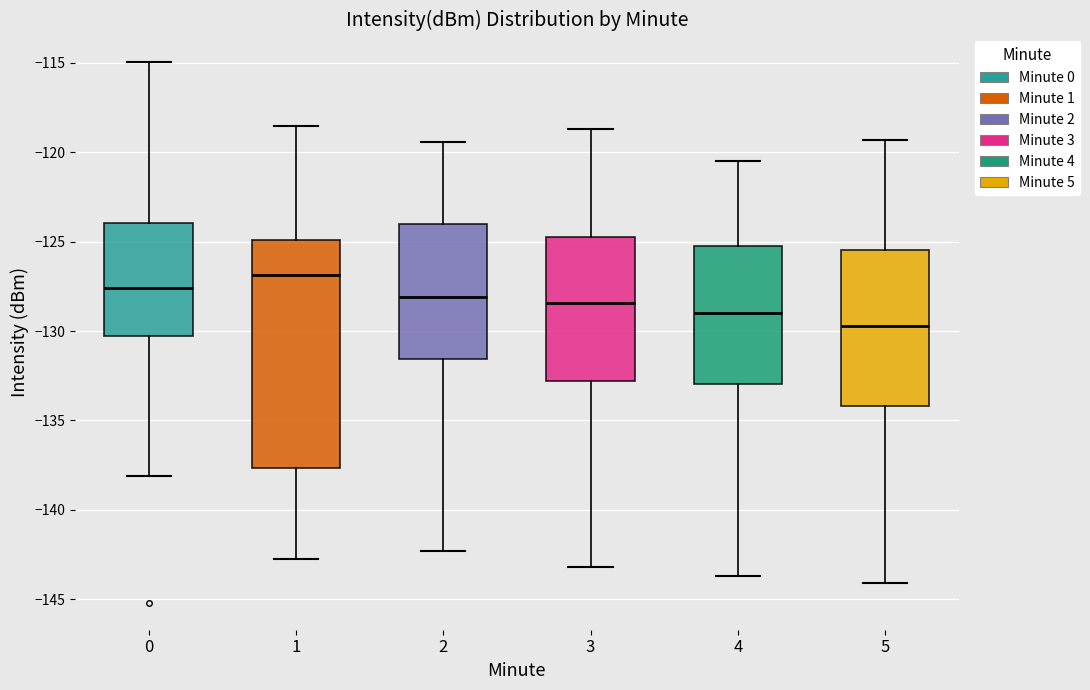

Where does the upper whisker of the box at x = 1 end on the y-axis? The values are not printed on the chart, so give them approximately, as read against the axis.

-118.5